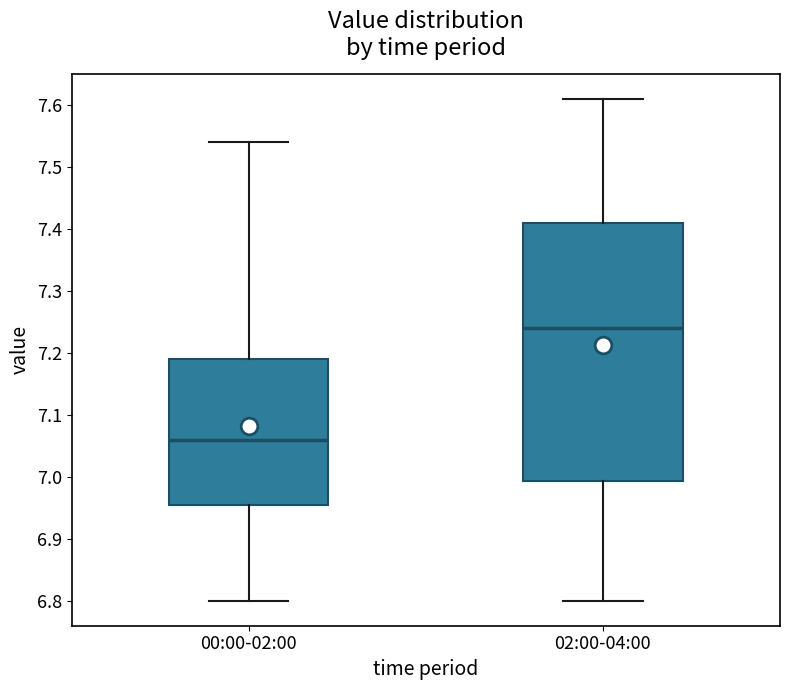

Where is the upper edge of the box for 02:00-04:00 on the y-axis? The values are not printed on the chart, so give them approximately, as read against the axis.

7.41